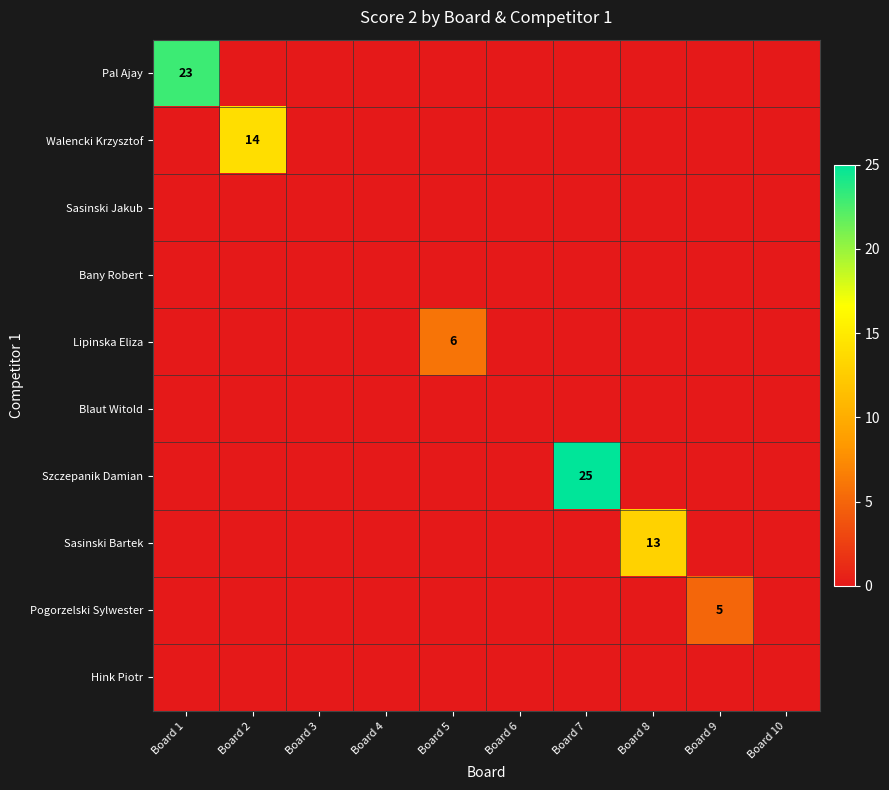

Between Board 5 and Board 7, which series saw the biggest shift?

Szczepanik Damian